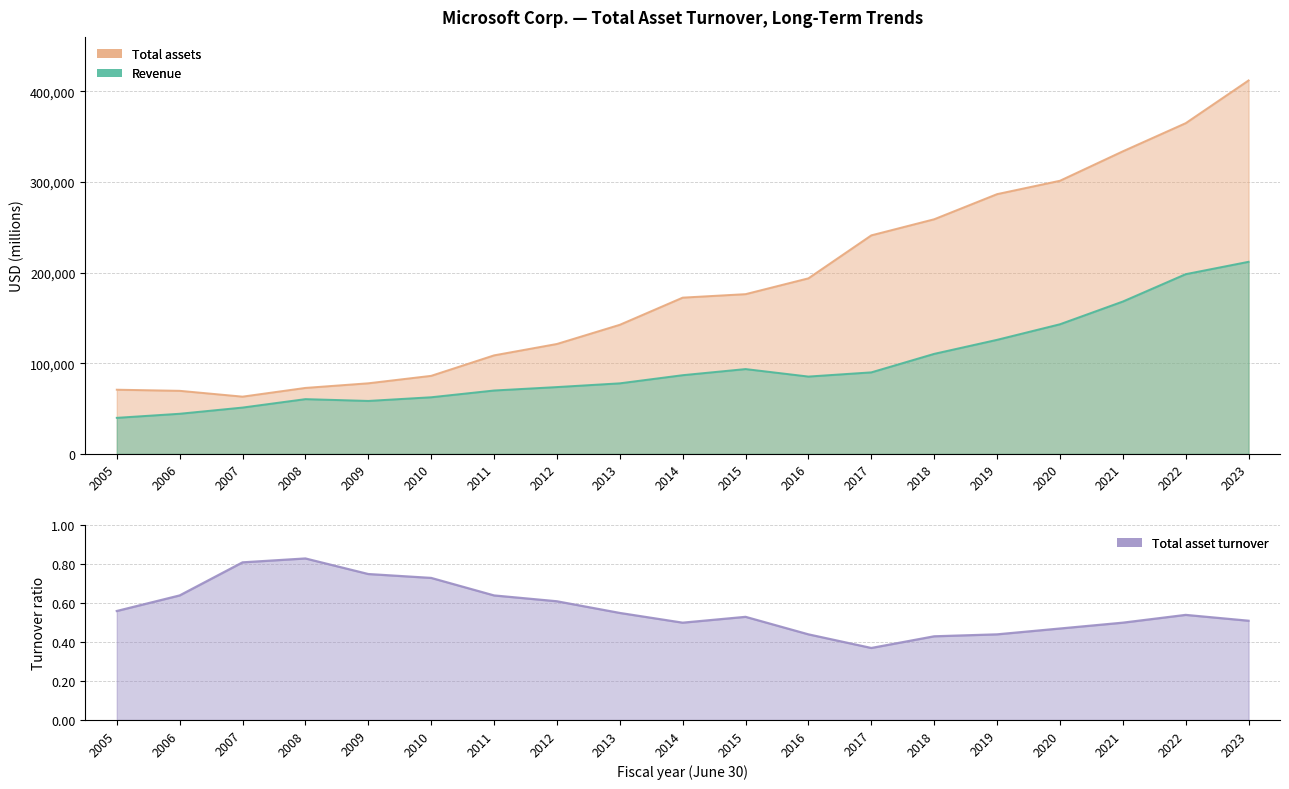

At how many categories does at least one series exceed 114500?

12